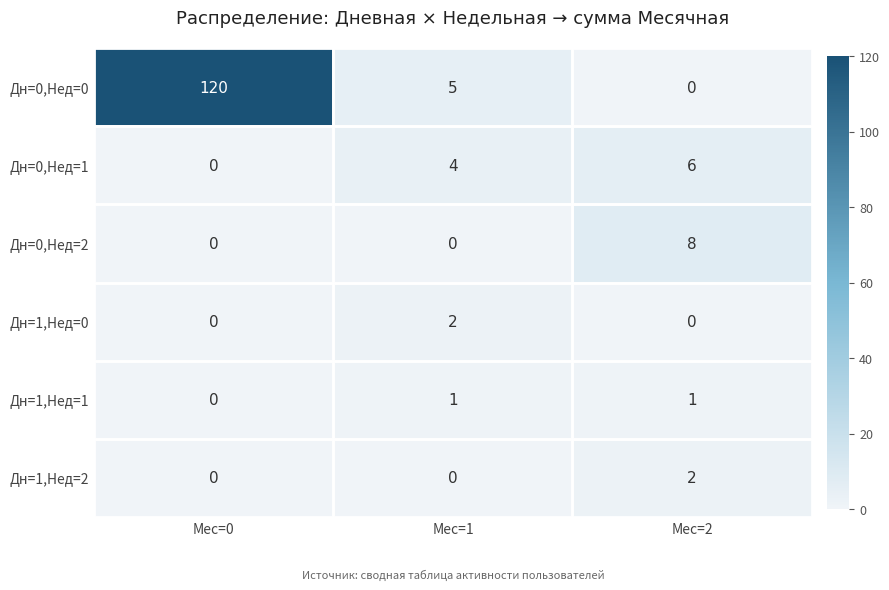

What is the sum of the Дн=0,Нед=0 values at Мес=0 and Мес=2?

120